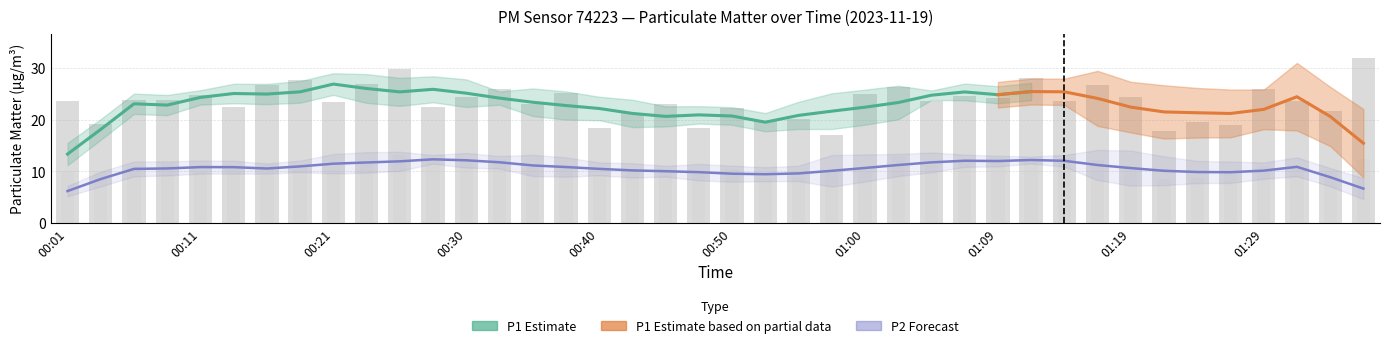

Rank the series at 01:02 from lowest to highest value.

P2, P1